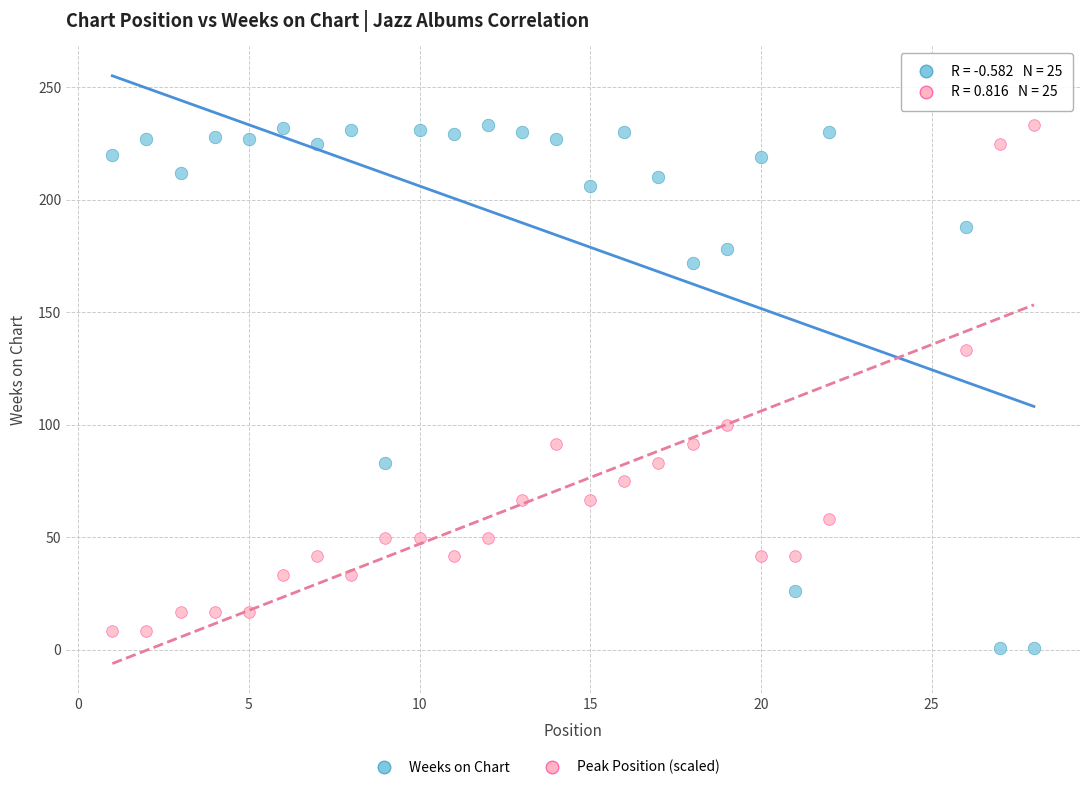

Across all data points, what is the range of X values (max minus min)?

27.0